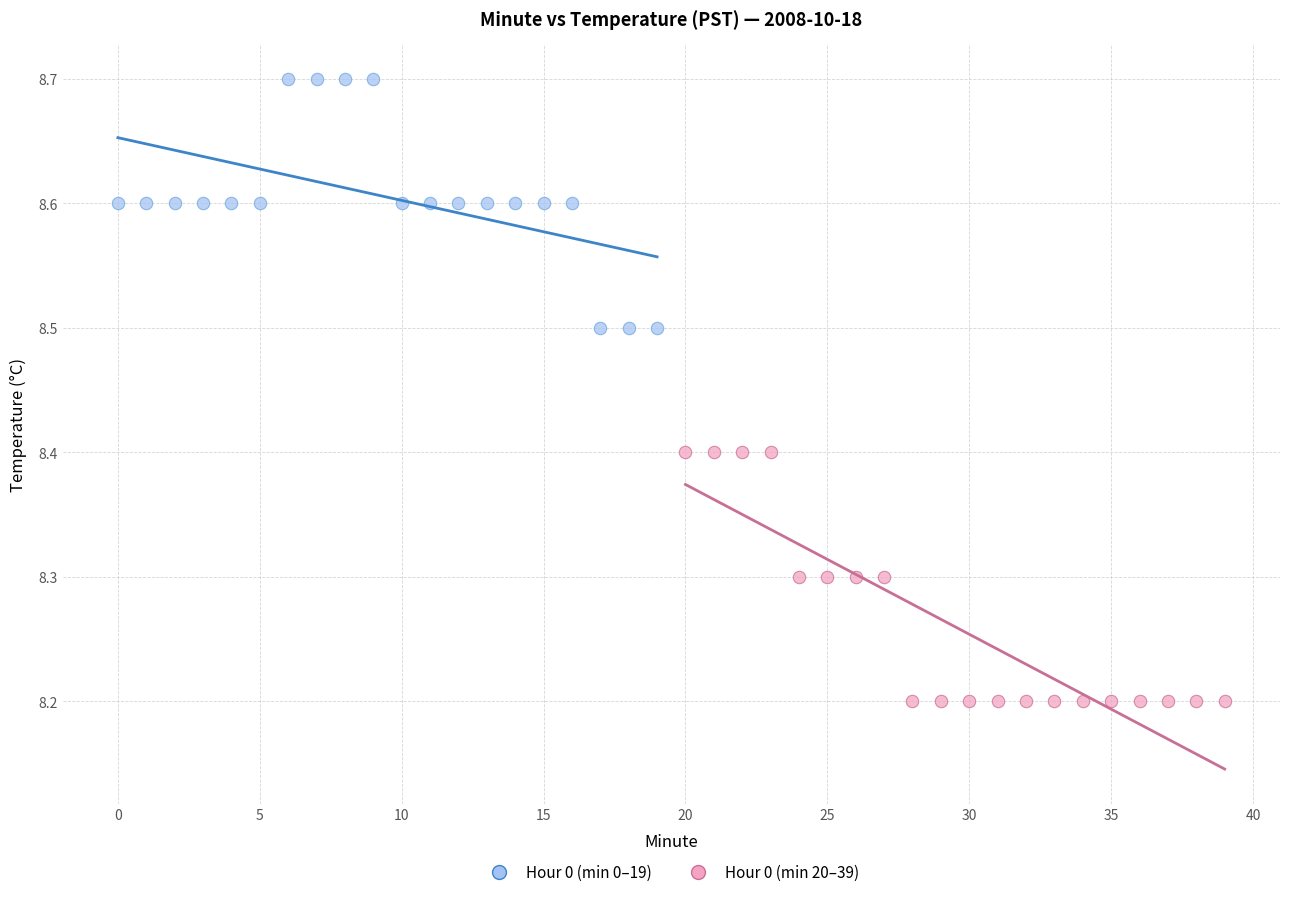

Which series contains the lowest Y value?

Hour 0 (min 20–39)